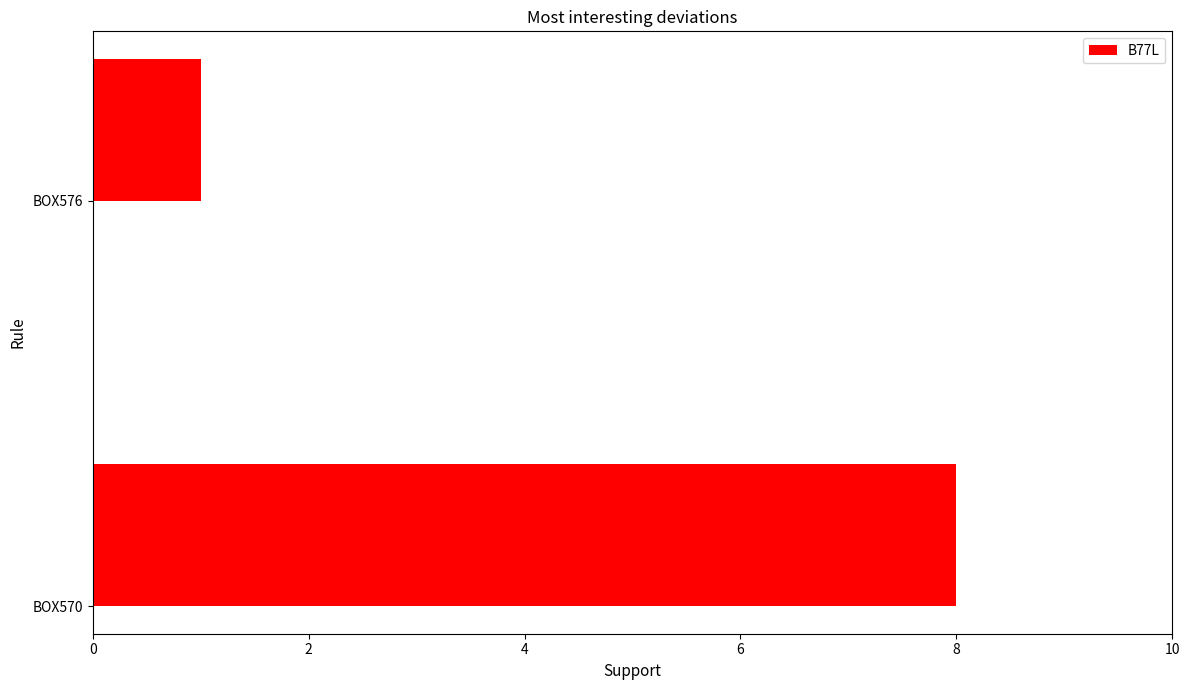

List the labels in order of value, smallest first.

BOX576, BOX570